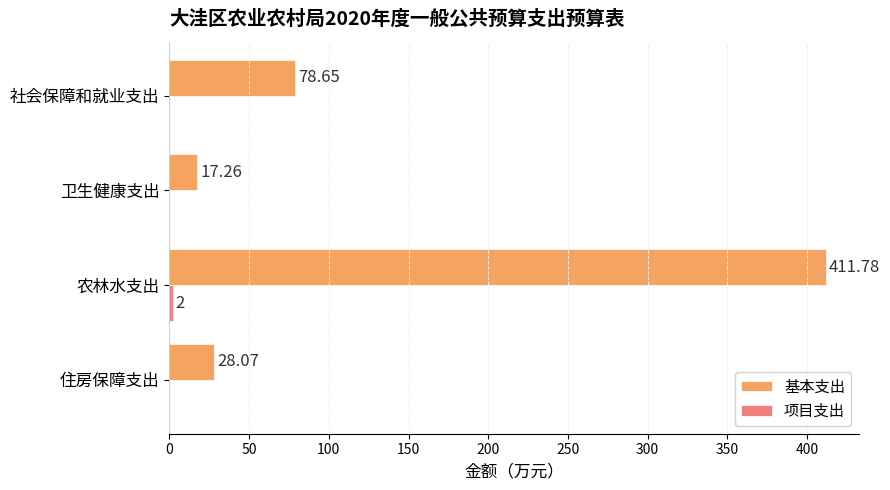

What is the maximum value shown in the chart?

411.8